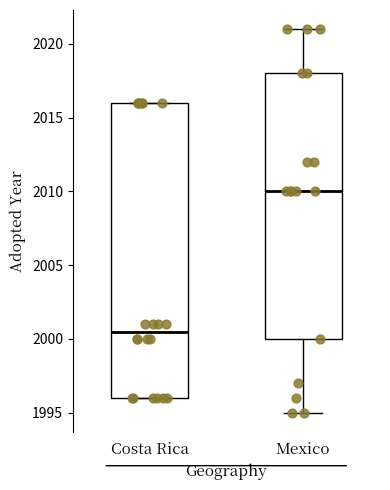

Which box has the highest median line?

Mexico